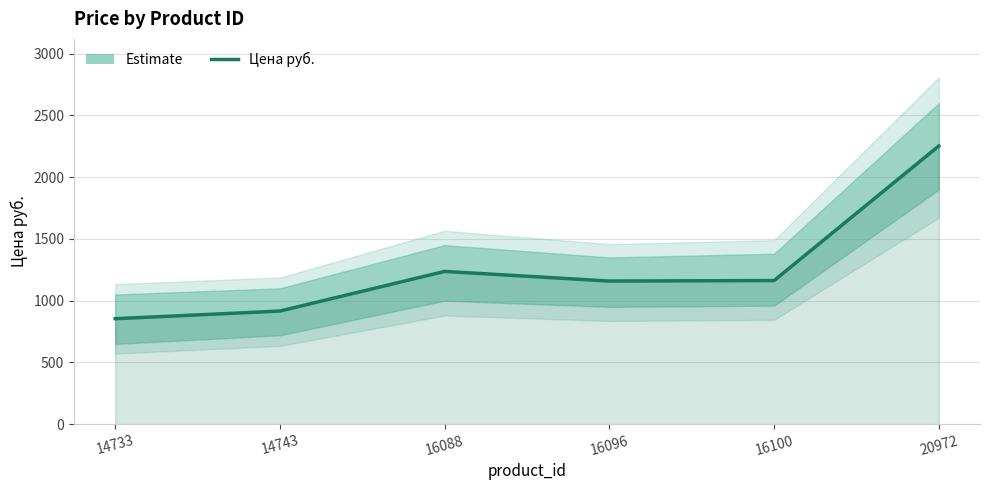

At which label does the data first exceed 1163?

16088